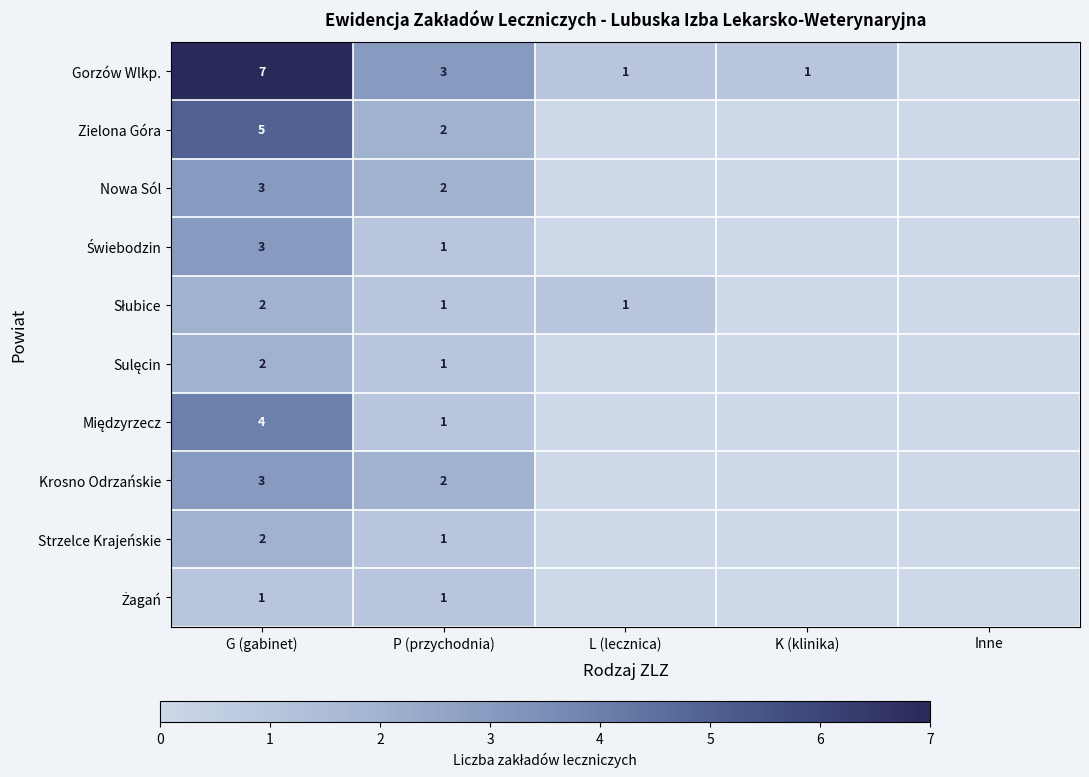

What is the sum of the Krosno Odrzańskie values at G (gabinet) and P (przychodnia)?

5